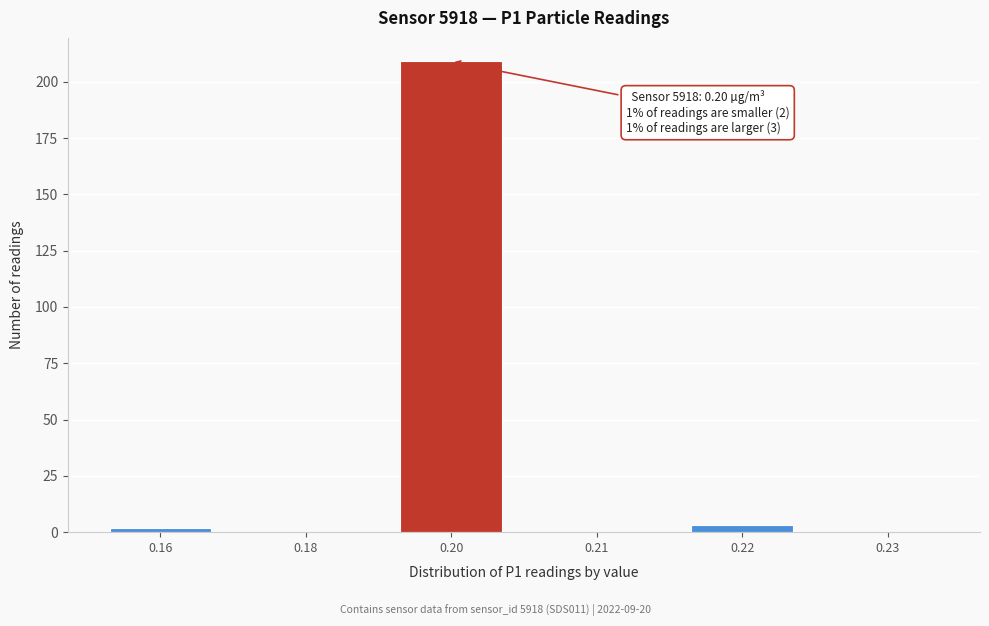

Reading left to right, what are all the values shown in this chart?

0.16=2	0.18=0	0.20=209	0.21=0	0.22=3	0.23=0